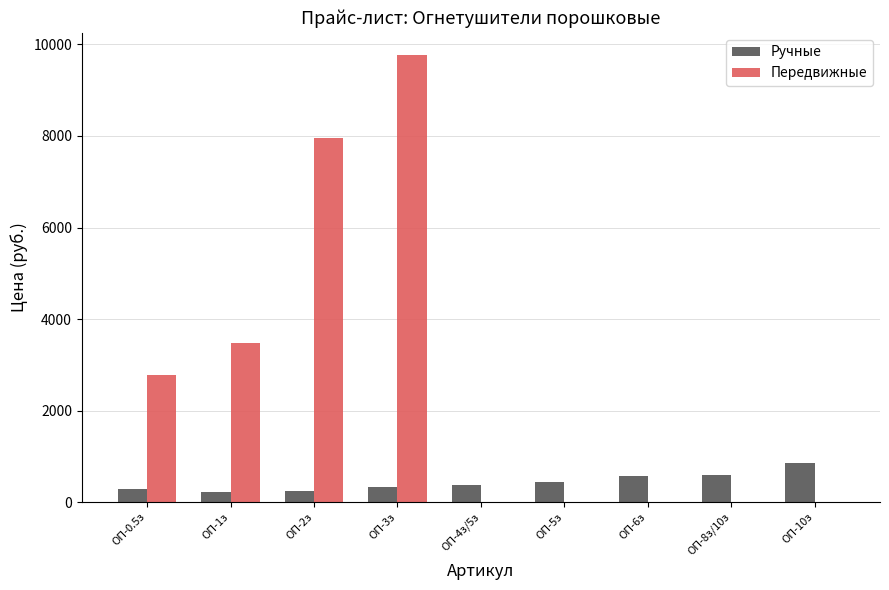

What is the maximum value shown in the chart?

9765